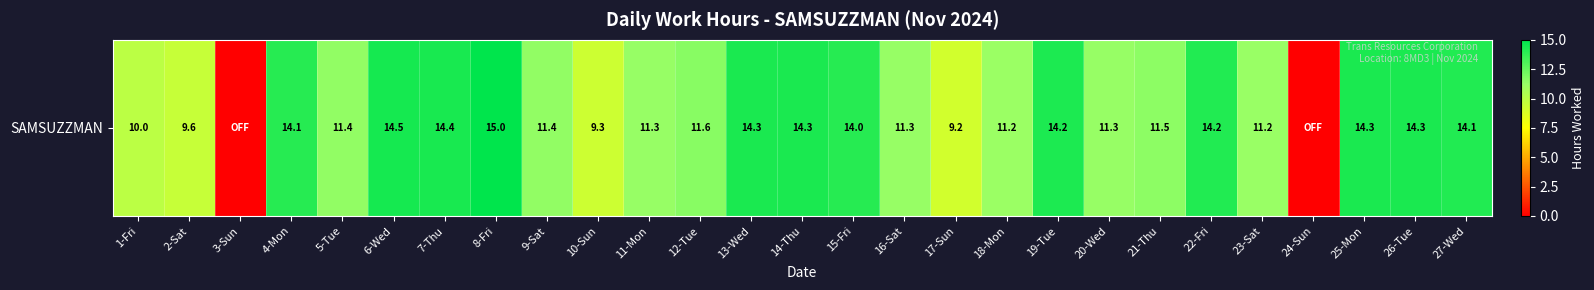

Is it true that the value at 1-Fri is 13.3?

False